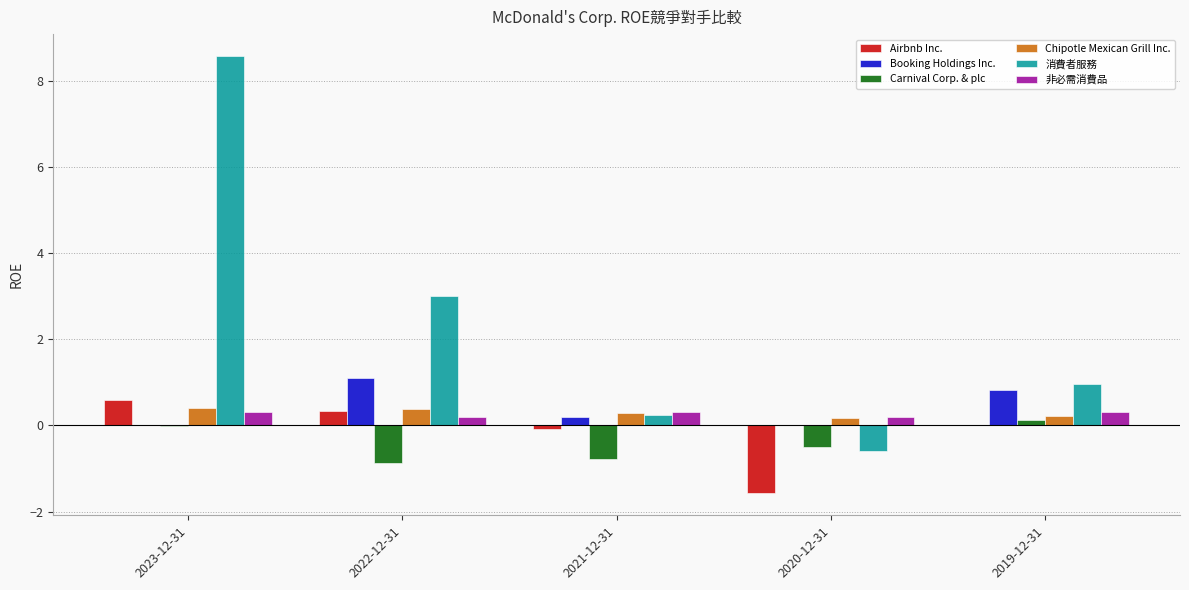

Which category has the highest value in the Airbnb Inc. series?

2023-12-31